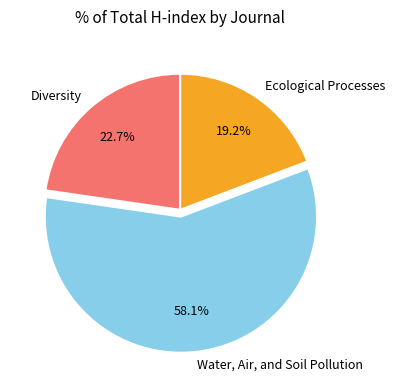

What is the majority slice?

Water, Air, and Soil Pollution